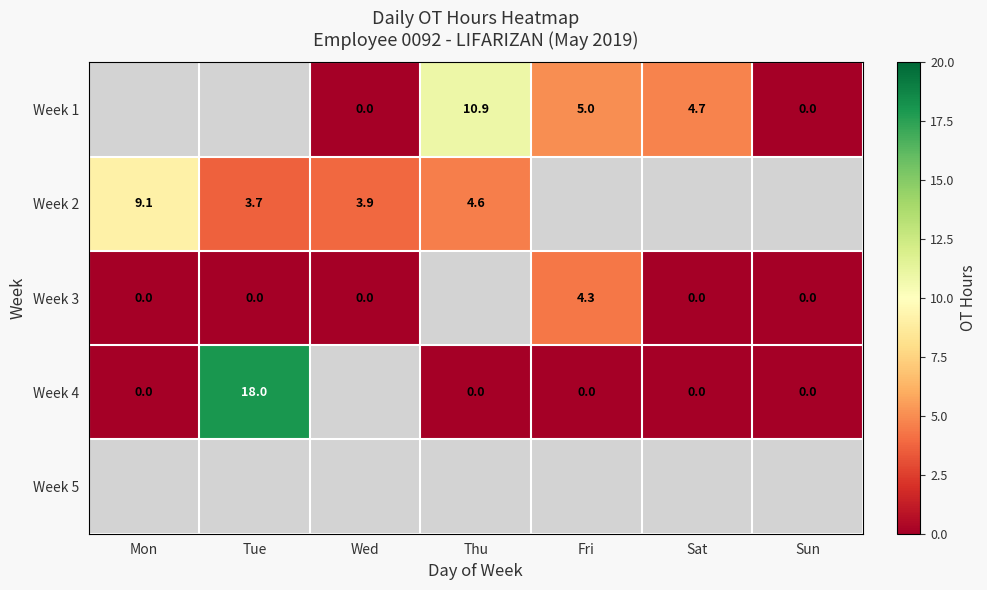

Is it true that Week 2 equals 3.9 at Wed?

True